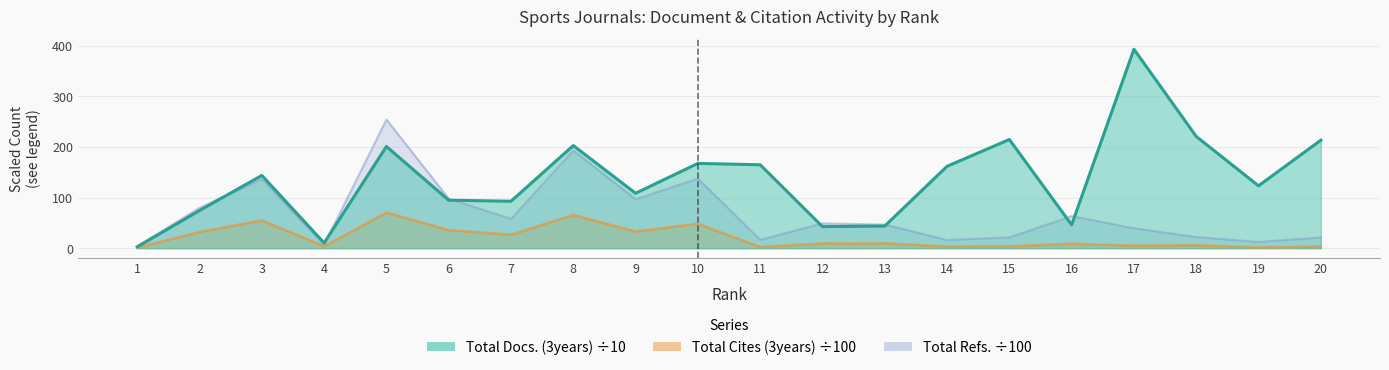

The value of Total Refs. at 11 is 16.5. True or false?

True